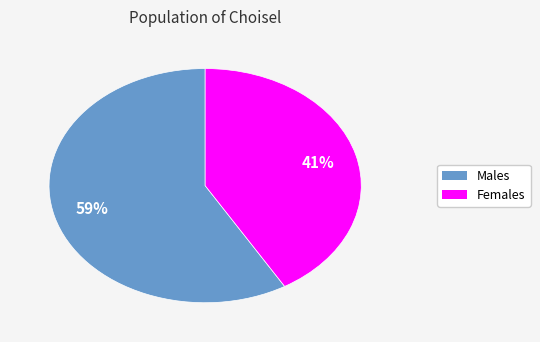

Is there a majority slice in this chart?

Yes